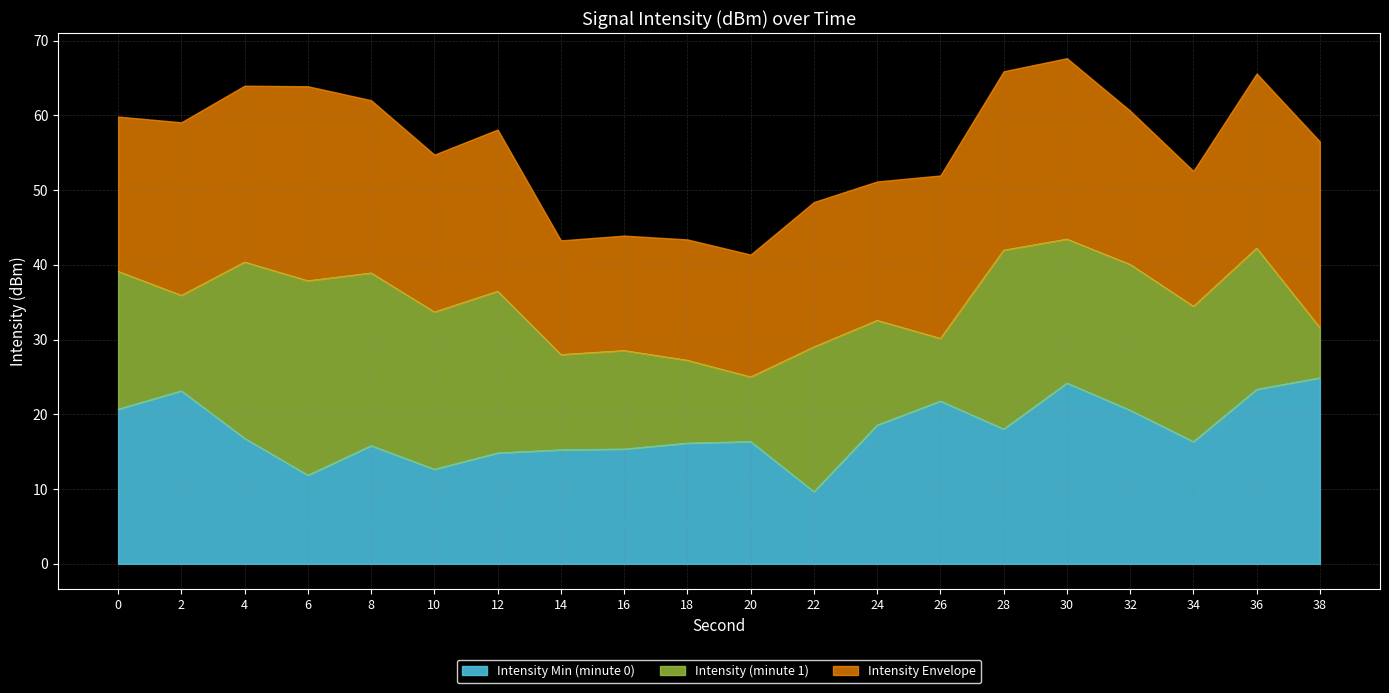

What is the total value across all series at 34?

52.6